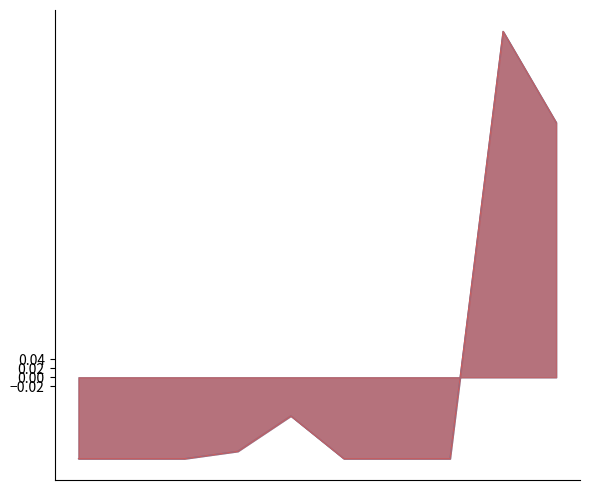

Does the chart display data point markers on the line(s)?

No